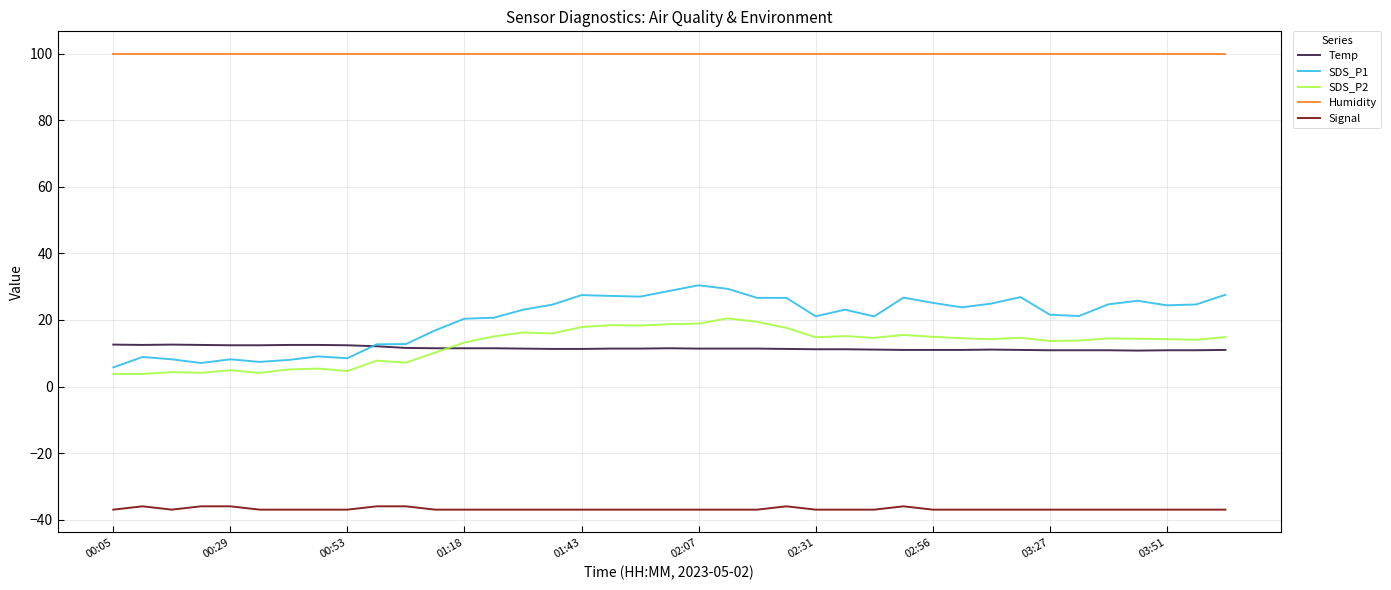

True or false: Temp and Humidity intersect in this chart.

False